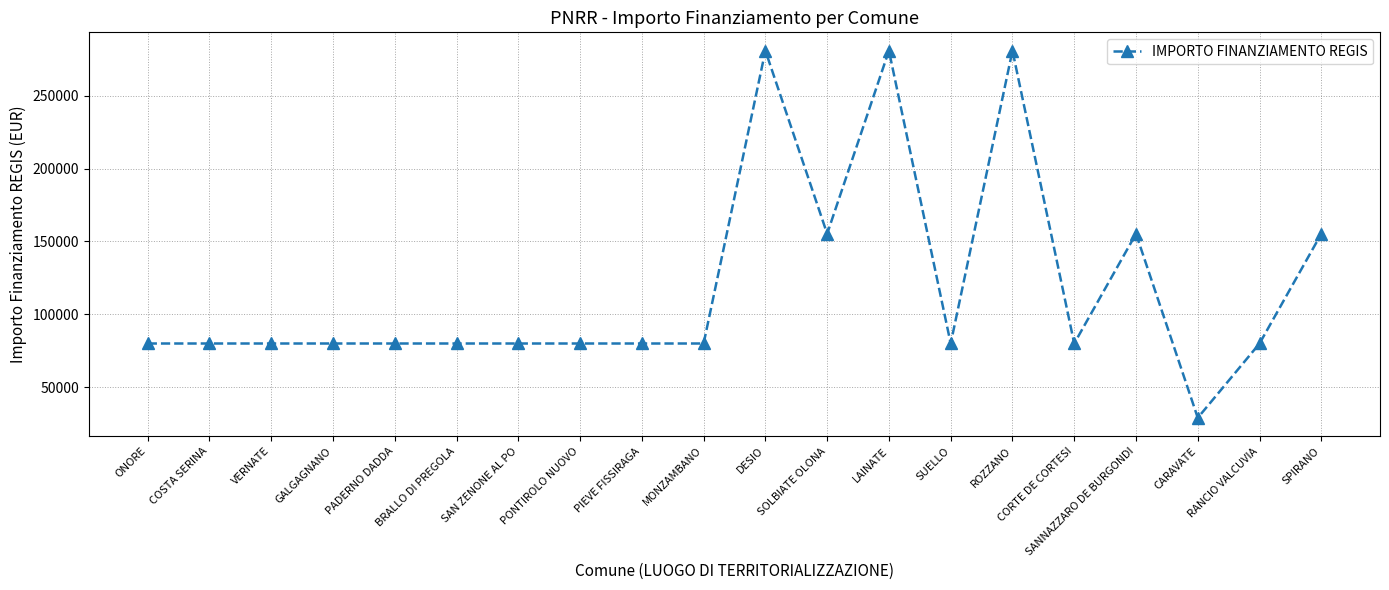

What is the greatest value displayed?

280932